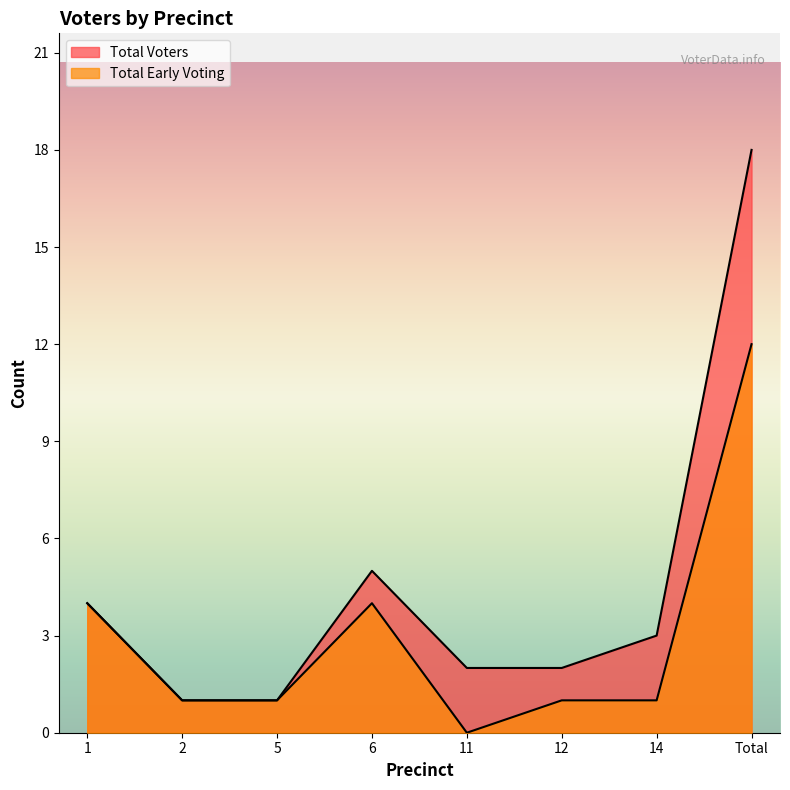

The value of Total Voters at 2 is 0. True or false?

False